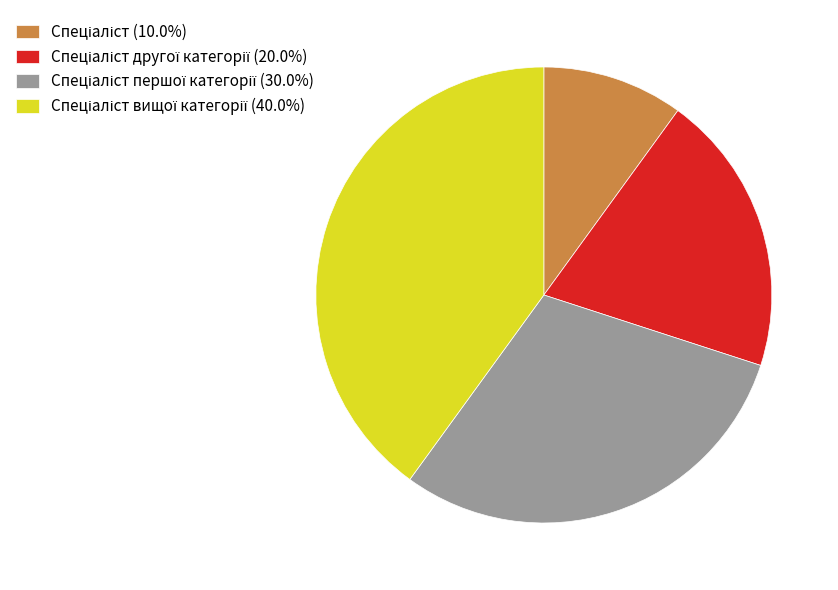

Is there a majority slice in this chart?

No